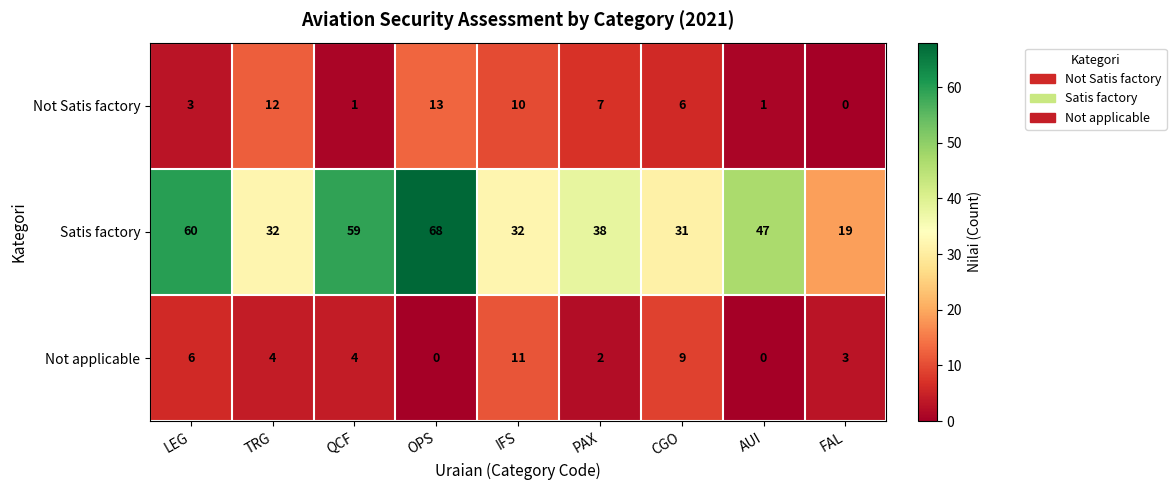

At PAX, list the series in order from smallest to largest.

Not applicable, Not Satis factory, Satis factory